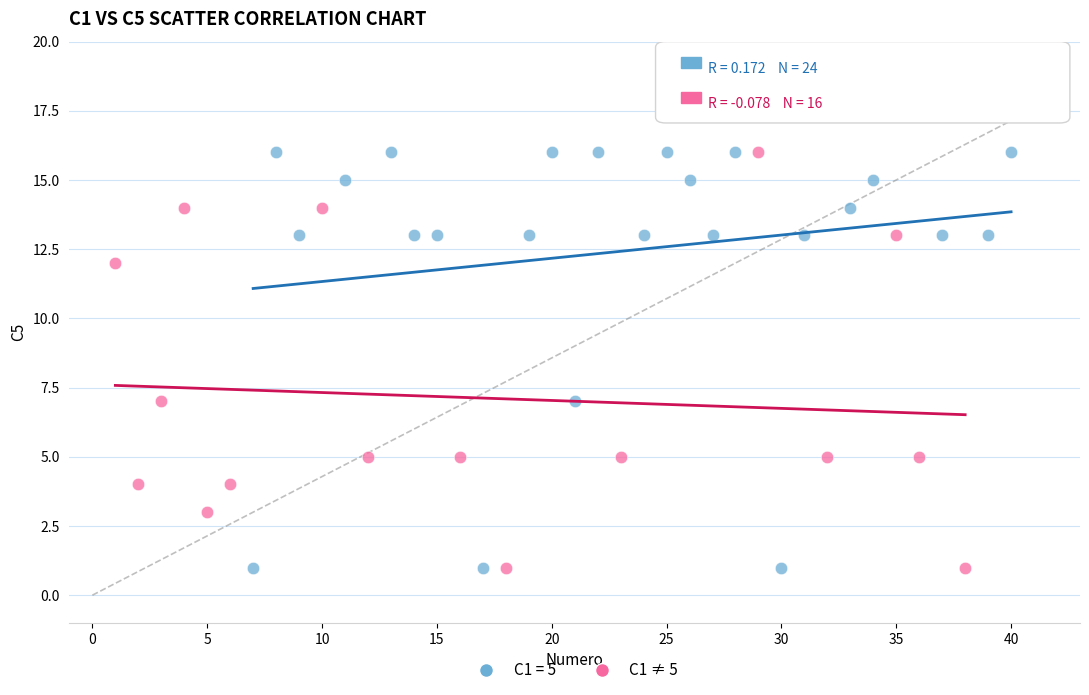

What are all the series names shown in the legend?

C1 = 5, C1 ≠ 5